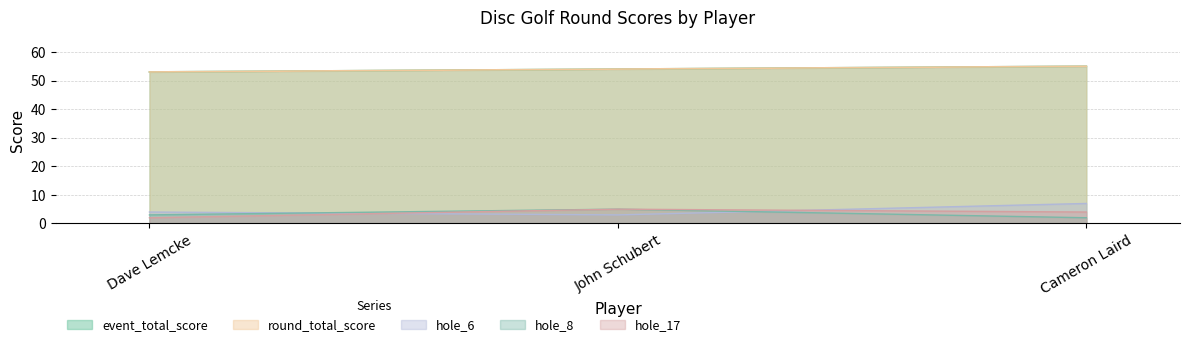

Reading left to right, list all the values displayed in this chart.

event_total_score: Dave Lemcke=53	John Schubert=54	Cameron Laird=55
round_total_score: Dave Lemcke=53	John Schubert=54	Cameron Laird=55
hole_6: Dave Lemcke=4	John Schubert=3	Cameron Laird=7
hole_8: Dave Lemcke=3	John Schubert=5	Cameron Laird=2
hole_17: Dave Lemcke=2	John Schubert=5	Cameron Laird=4